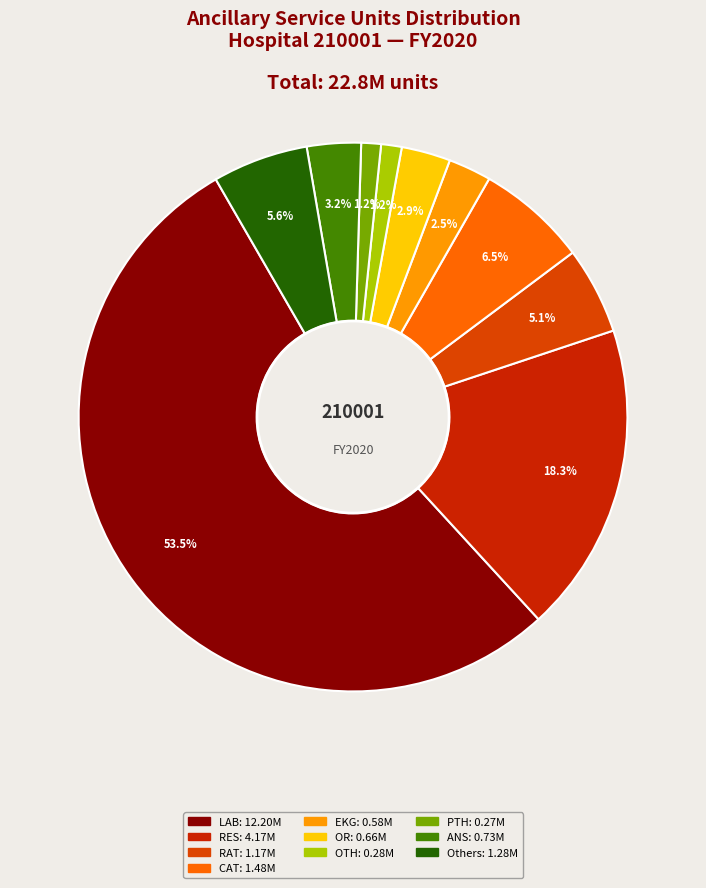

Is there a majority slice in this chart?

Yes